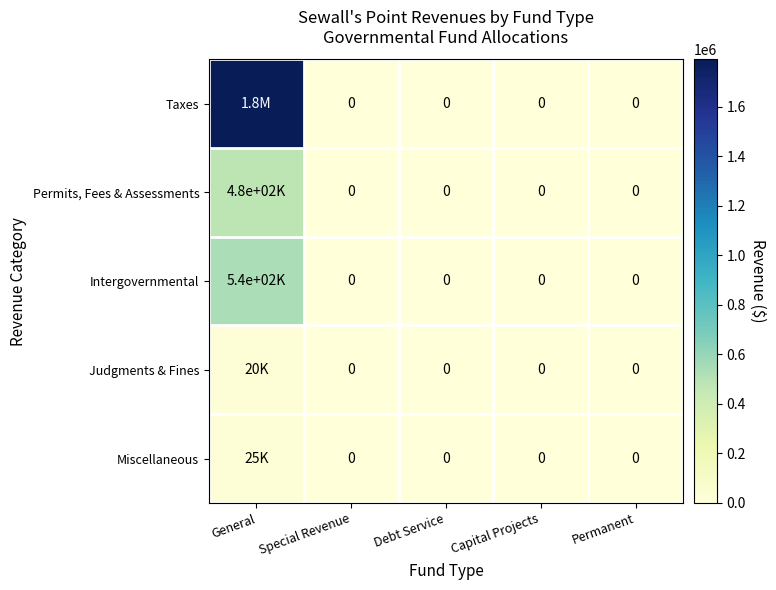

List the series in order of their peak value, lowest first.

Judgments & Fines, Miscellaneous, Permits, Fees & Assessments, Intergovernmental, Taxes